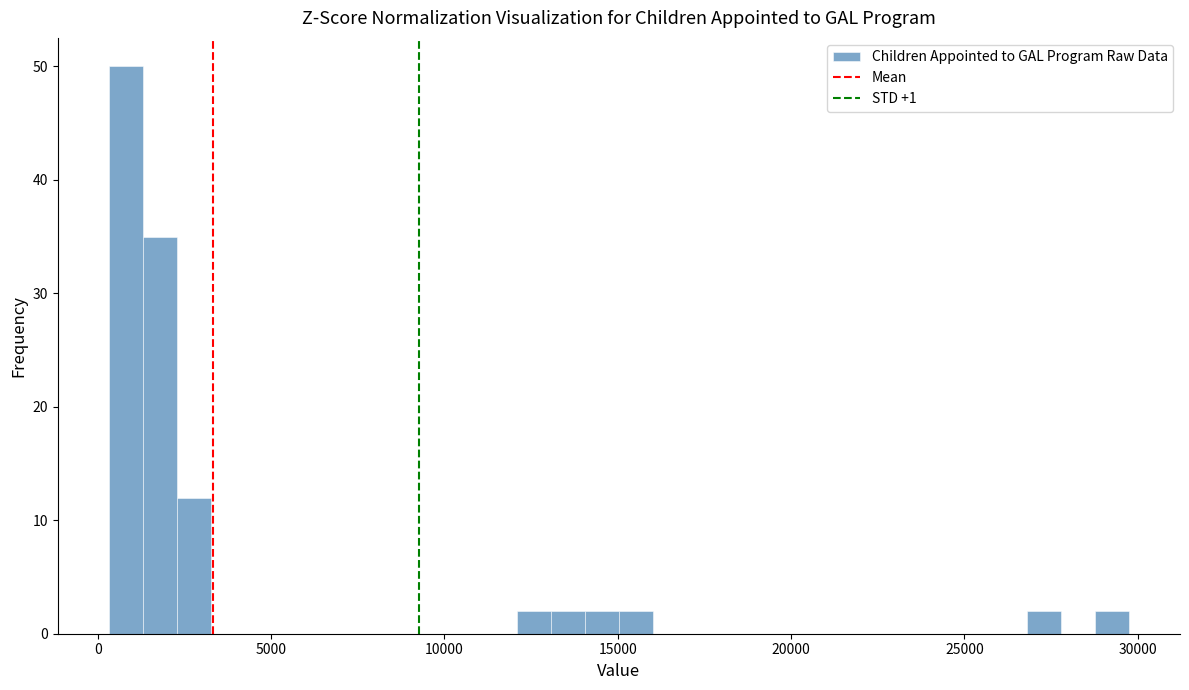

Around what value on the x-axis is the tallest bar? Give the approximate position of its centre, as read against the axis.

1000